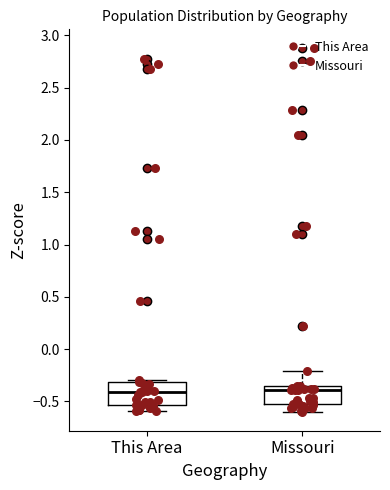

Reading left to right, read every box against the y-axis: the position of its median line, the range the box covers, and the ends of its whiskers. The values are not printed on the chart, so give them approximately, as read against the axis.

This Area: median -0.40, box -0.55 to -0.30, whiskers -0.60 to -0.30 (just above the box's upper edge)
Missouri: median -0.40, box -0.55 to -0.35, whiskers -0.60 to -0.20